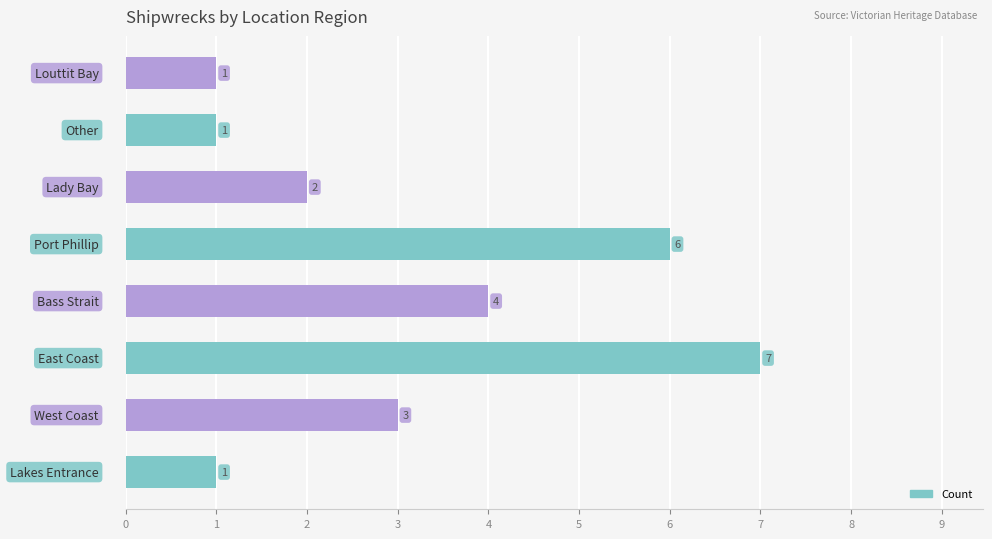

What is the sum of all values?

25